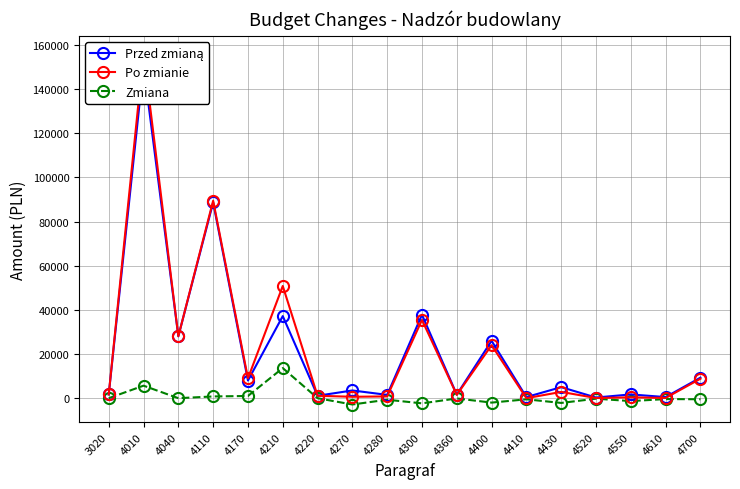

Where is Po zmianie nearest to the value 78116?

4110